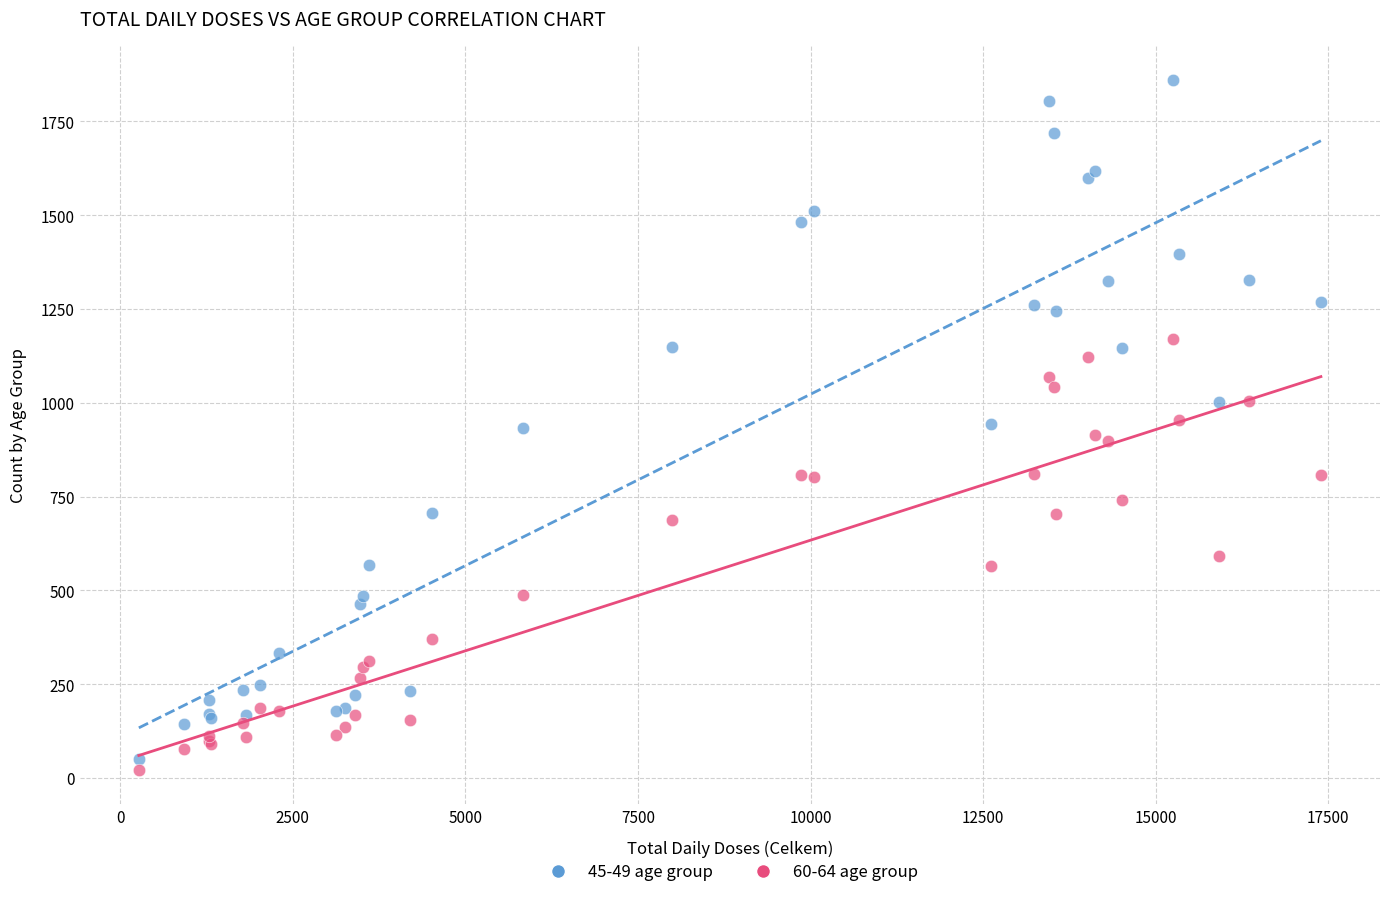

What are all the series names shown in the legend?

45-49 age group, 60-64 age group